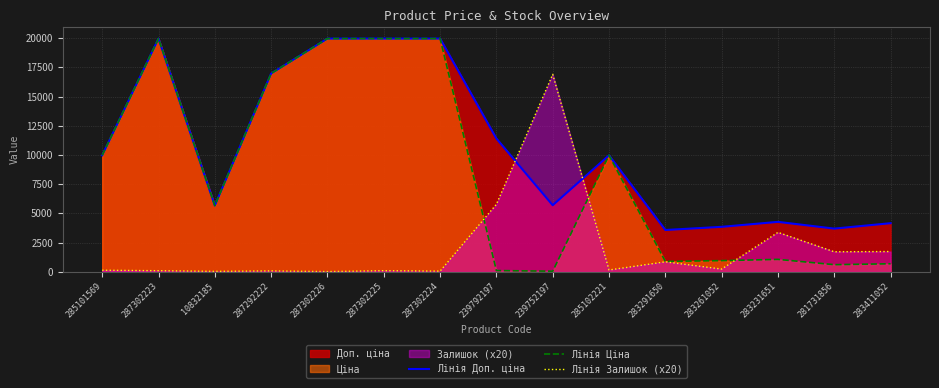

Is the value of Лінія Доп. ціна at 283231651 greater than the value of Лінія Залишок (x20) at 281731856?

Yes